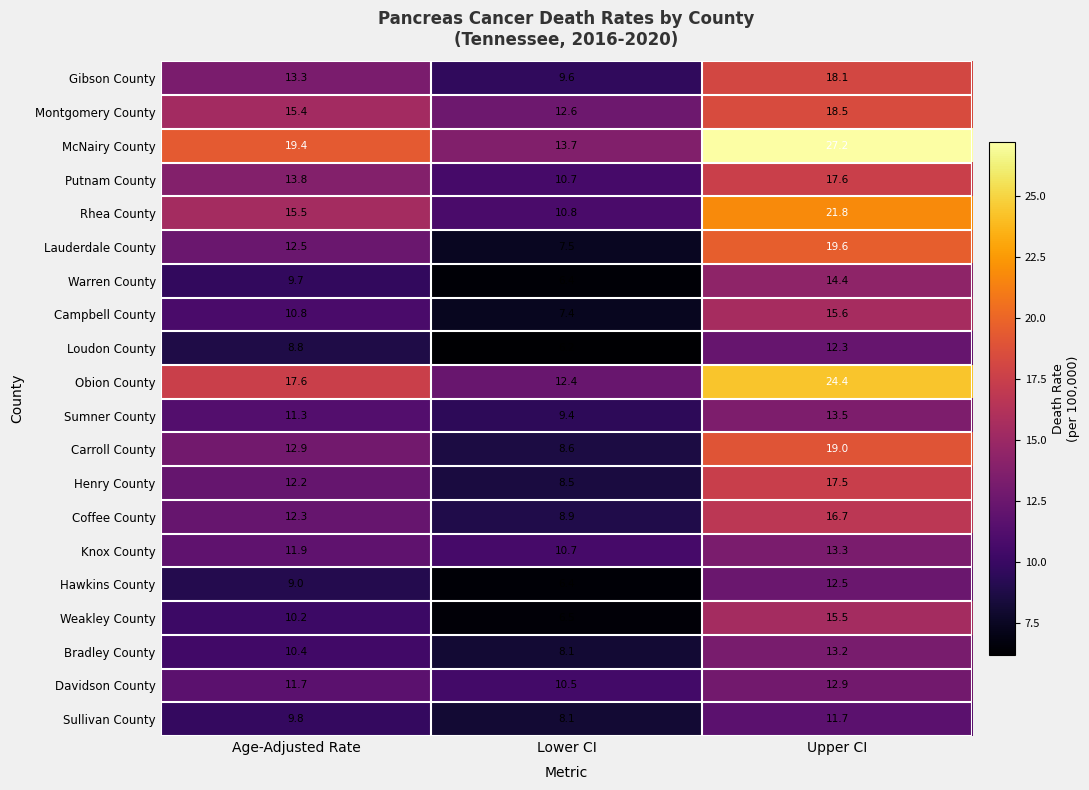

Which series changed the most between Age-Adjusted Rate and Upper CI?

McNairy County